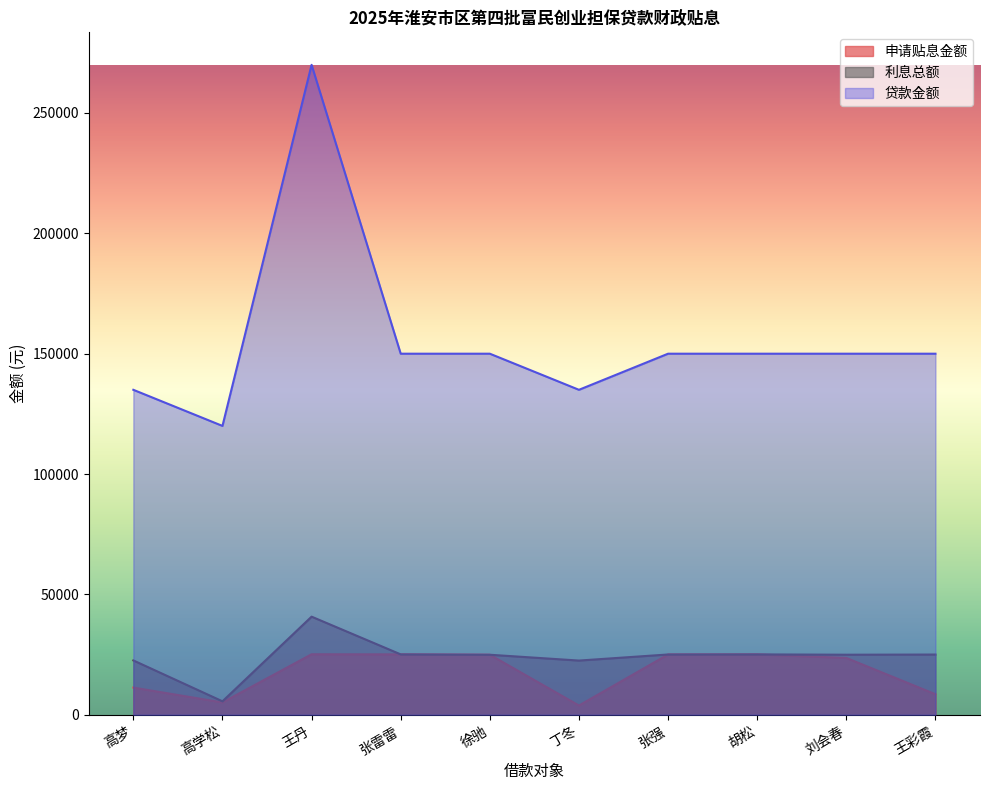

What is the approximate value of 贷款金额 at 王丹?

270000.0